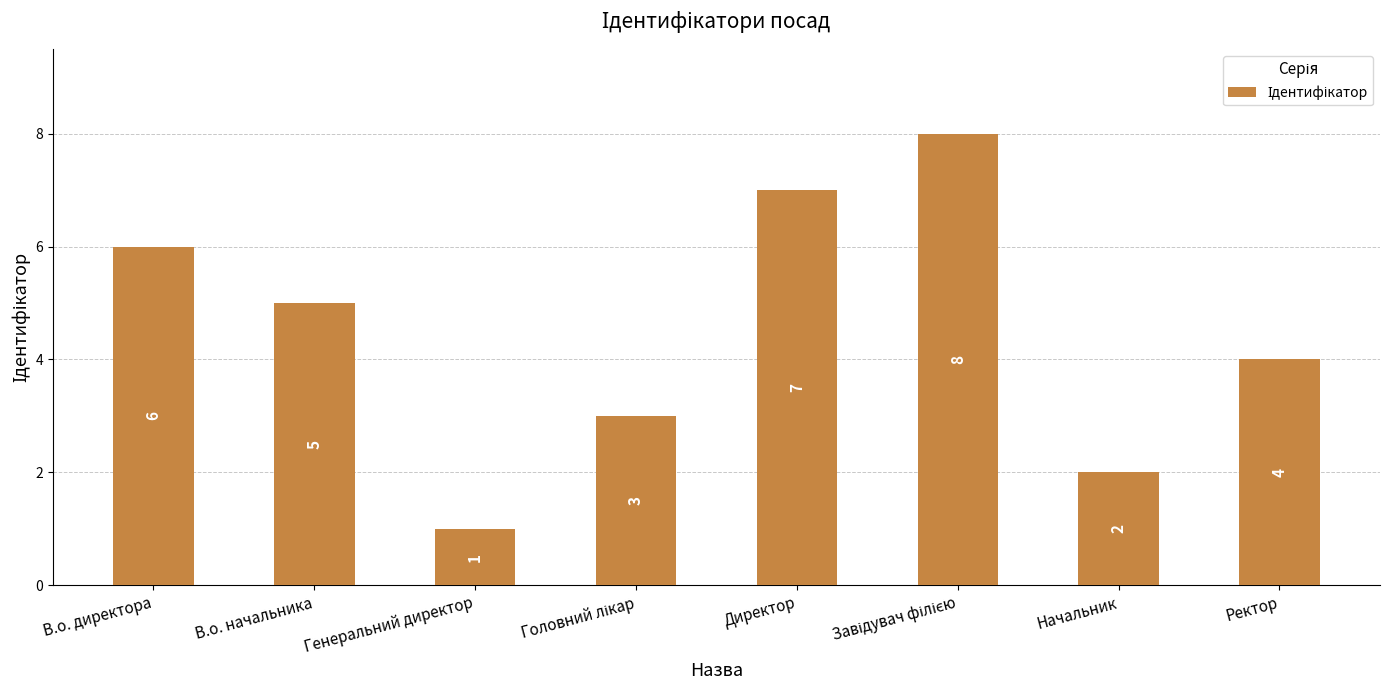

What is the maximum value shown in the chart?

8